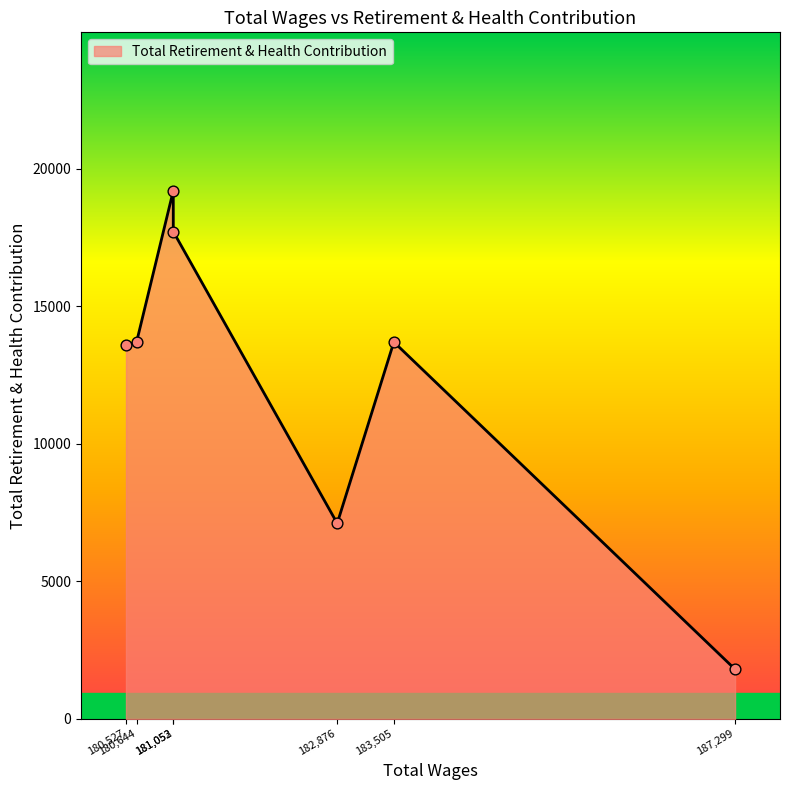

What is the average value?

12396.9